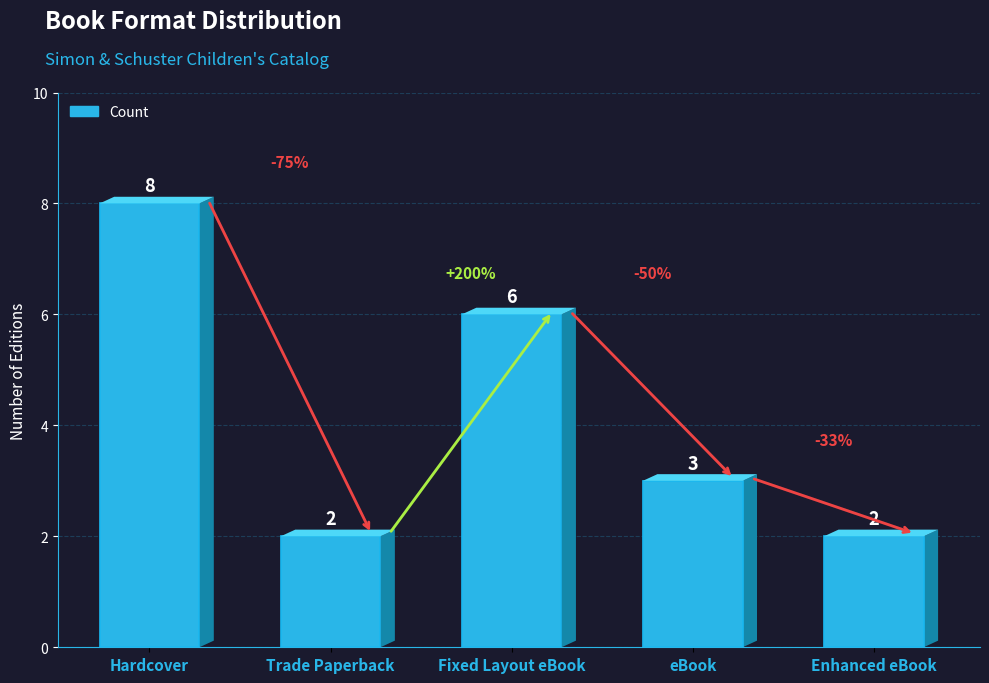

The chart shows a value of 2 at Enhanced eBook. True or false?

True